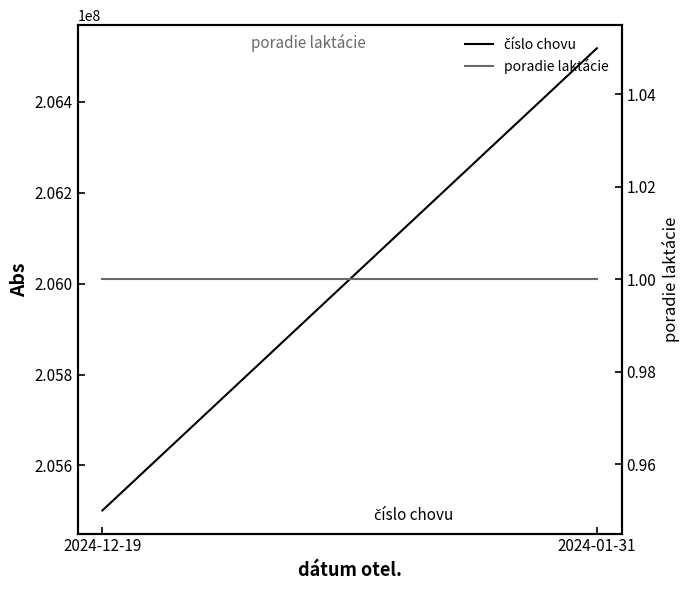

Reading left to right, list all the values displayed in this chart.

číslo chovu: 205501041	206518021
poradie laktácie: 1	1